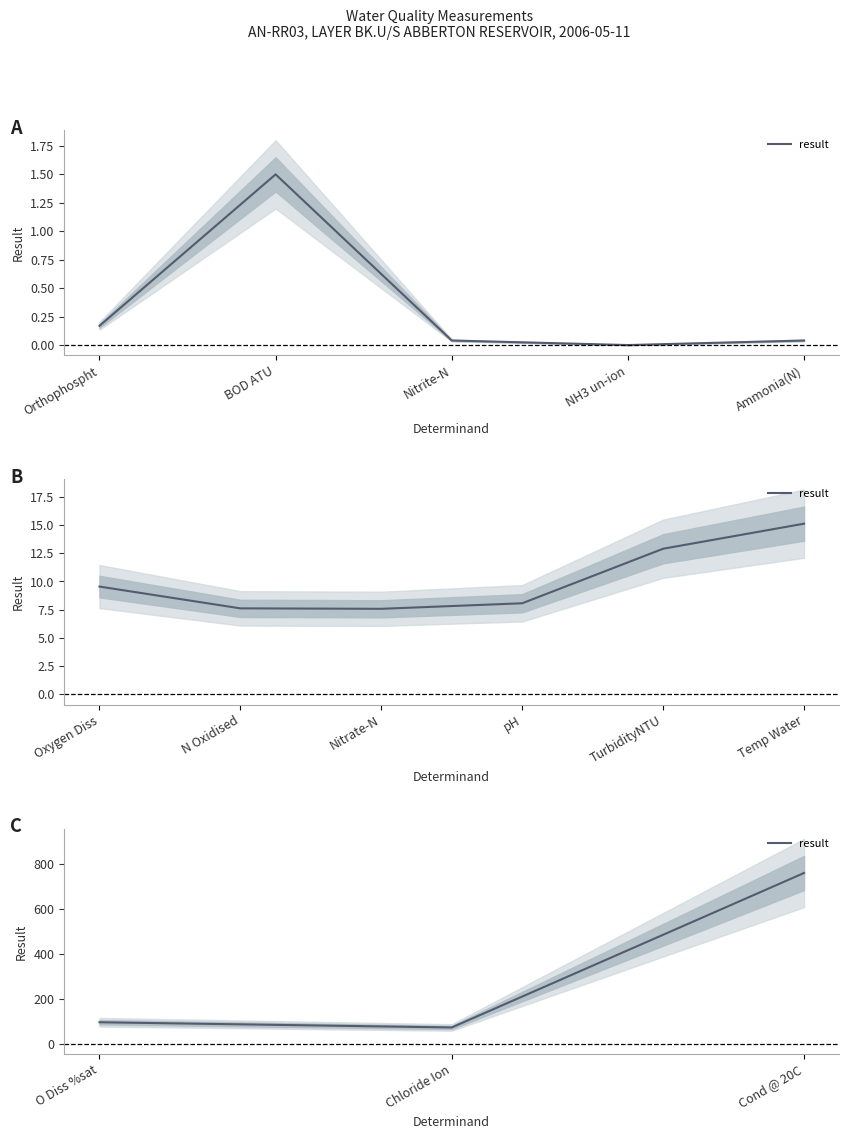

Does the chart have visible grid lines?

No